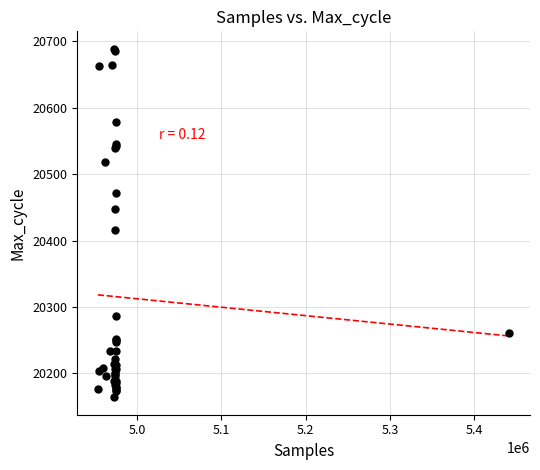

What Y value in the scatter plot is closest to 20426?

20416